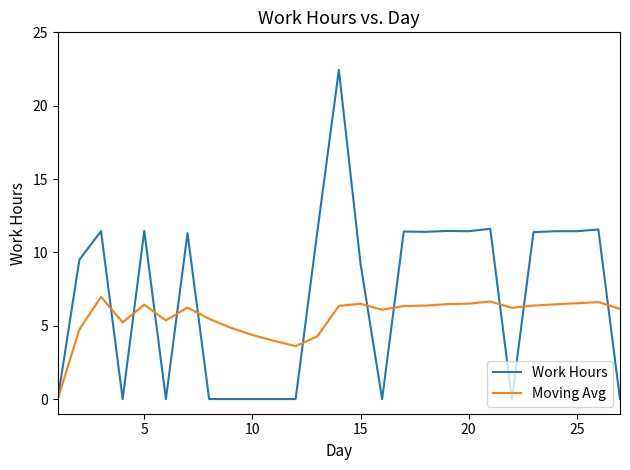

Does the chart display data point markers on the line(s)?

No